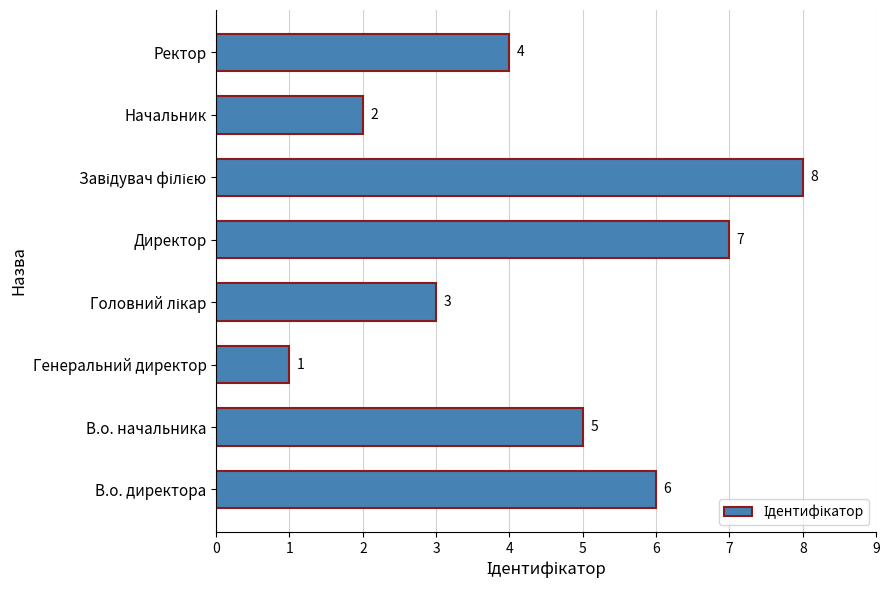

Are the bars grouped side by side (vs. stacked)?

No